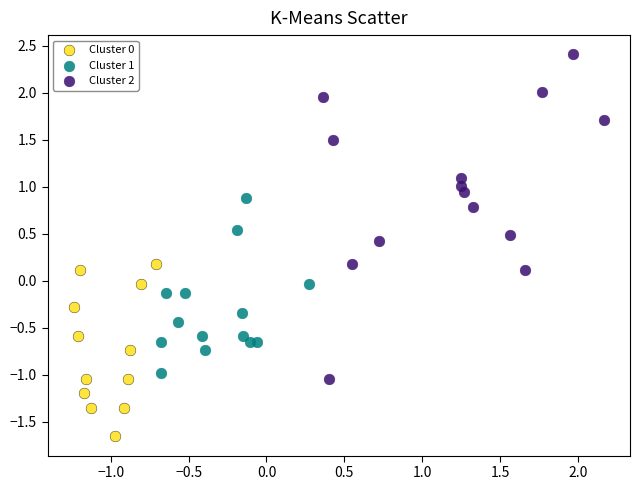

Which series contains the highest Y value?

Cluster 2